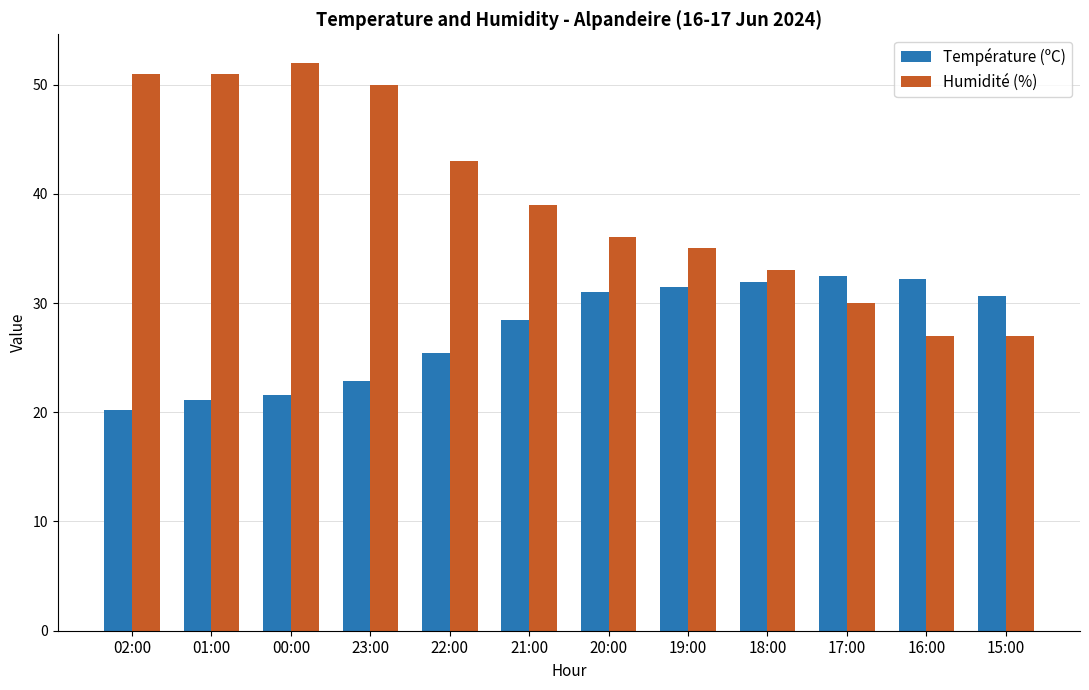

Is the value of Température (ºC) at 16:00 greater than the value of Humidité (%) at 01:00?

No